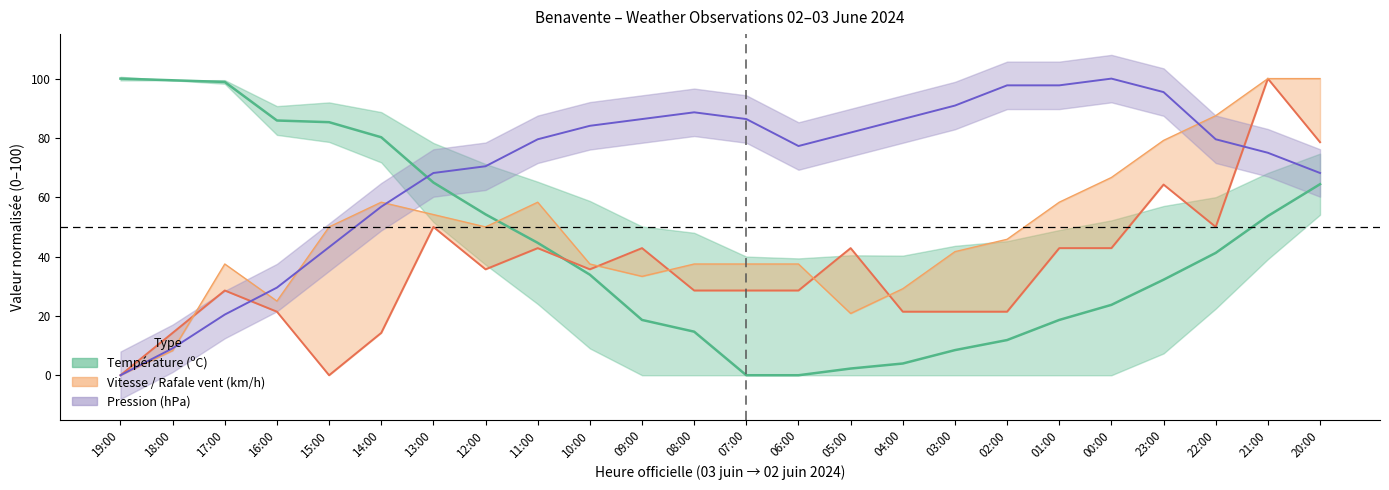

Between 05:00 and 21:00, which series saw the biggest shift?

Rafale (km/h)